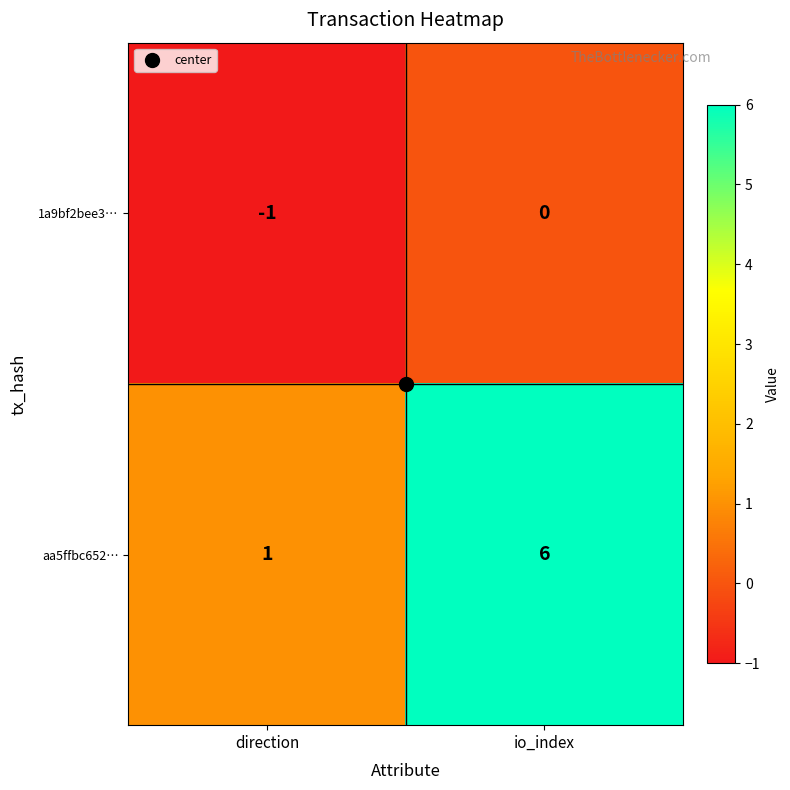

The value of 1a9bf2bee3… at direction is -1. True or false?

True